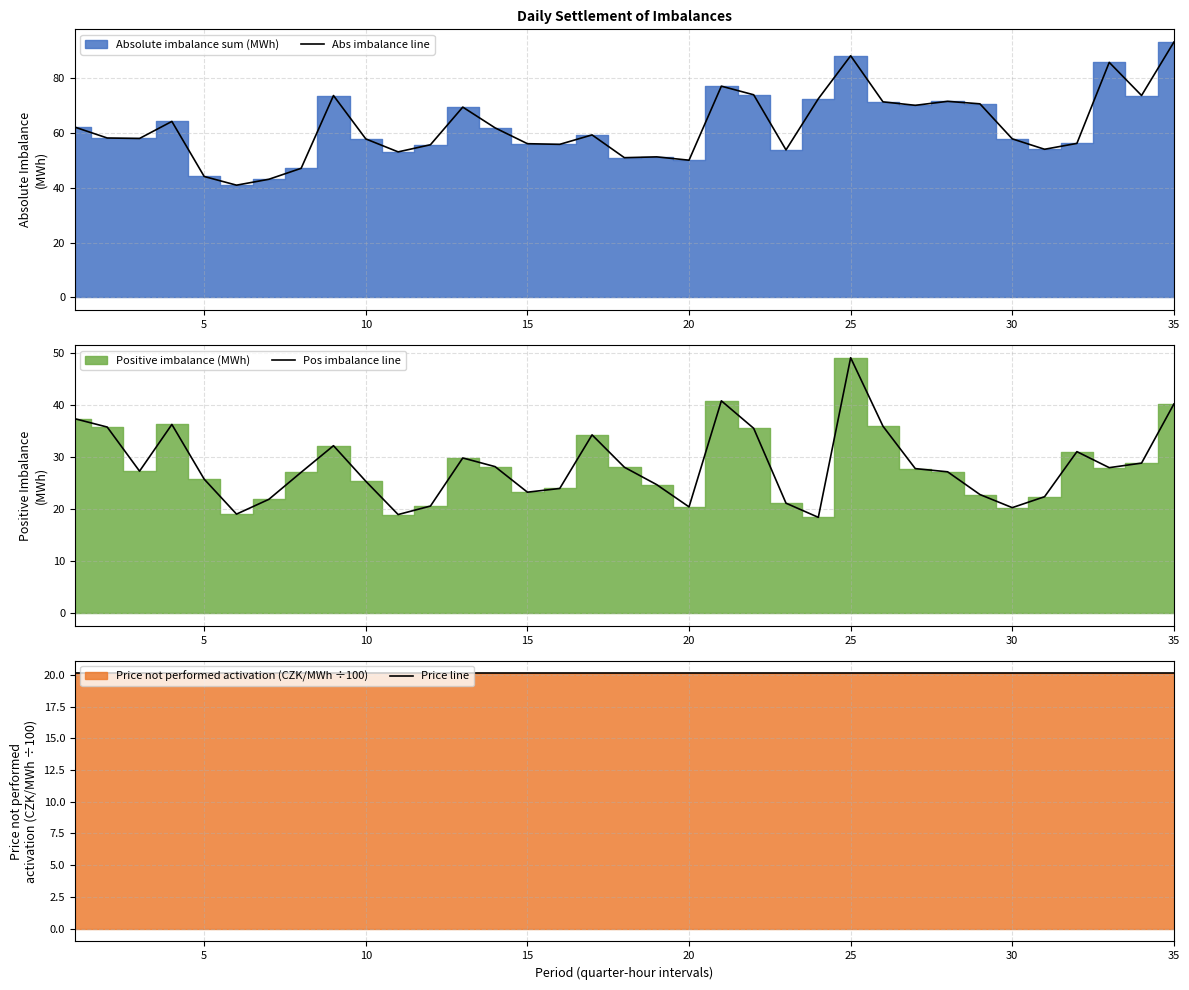

Reading left to right, what are all the values shown in this chart?

Abs imbalance line: 62.2	58.2	58.0	64.3	44.2	41.0	43.1	47.1	73.7	57.9	53.1	55.7	69.5	61.9	56.1	55.9	59.3	51.0	51.3	50.1	77.1	74.0	53.9	72.5	88.2	71.4	70.1	71.6	70.7	57.9	54.1	56.2	85.8	73.7	93.2
Pos imbalance line: 37.4	35.8	27.3	36.3	25.8	19.0	21.9	27.1	32.2	25.4	19.0	20.6	29.8	28.2	23.3	24.0	34.3	28.1	24.7	20.4	40.8	35.6	21.1	18.4	49.1	36.0	27.8	27.2	22.8	20.3	22.4	31.1	28.0	28.9	40.2
Price line: 20.1	20.1	20.1	20.1	20.1	20.1	20.1	20.1	20.1	20.1	20.1	20.1	20.1	20.1	20.1	20.1	20.1	20.1	20.1	20.1	20.1	20.1	20.1	20.1	20.1	20.1	20.1	20.1	20.1	20.1	20.1	20.1	20.1	20.1	20.1